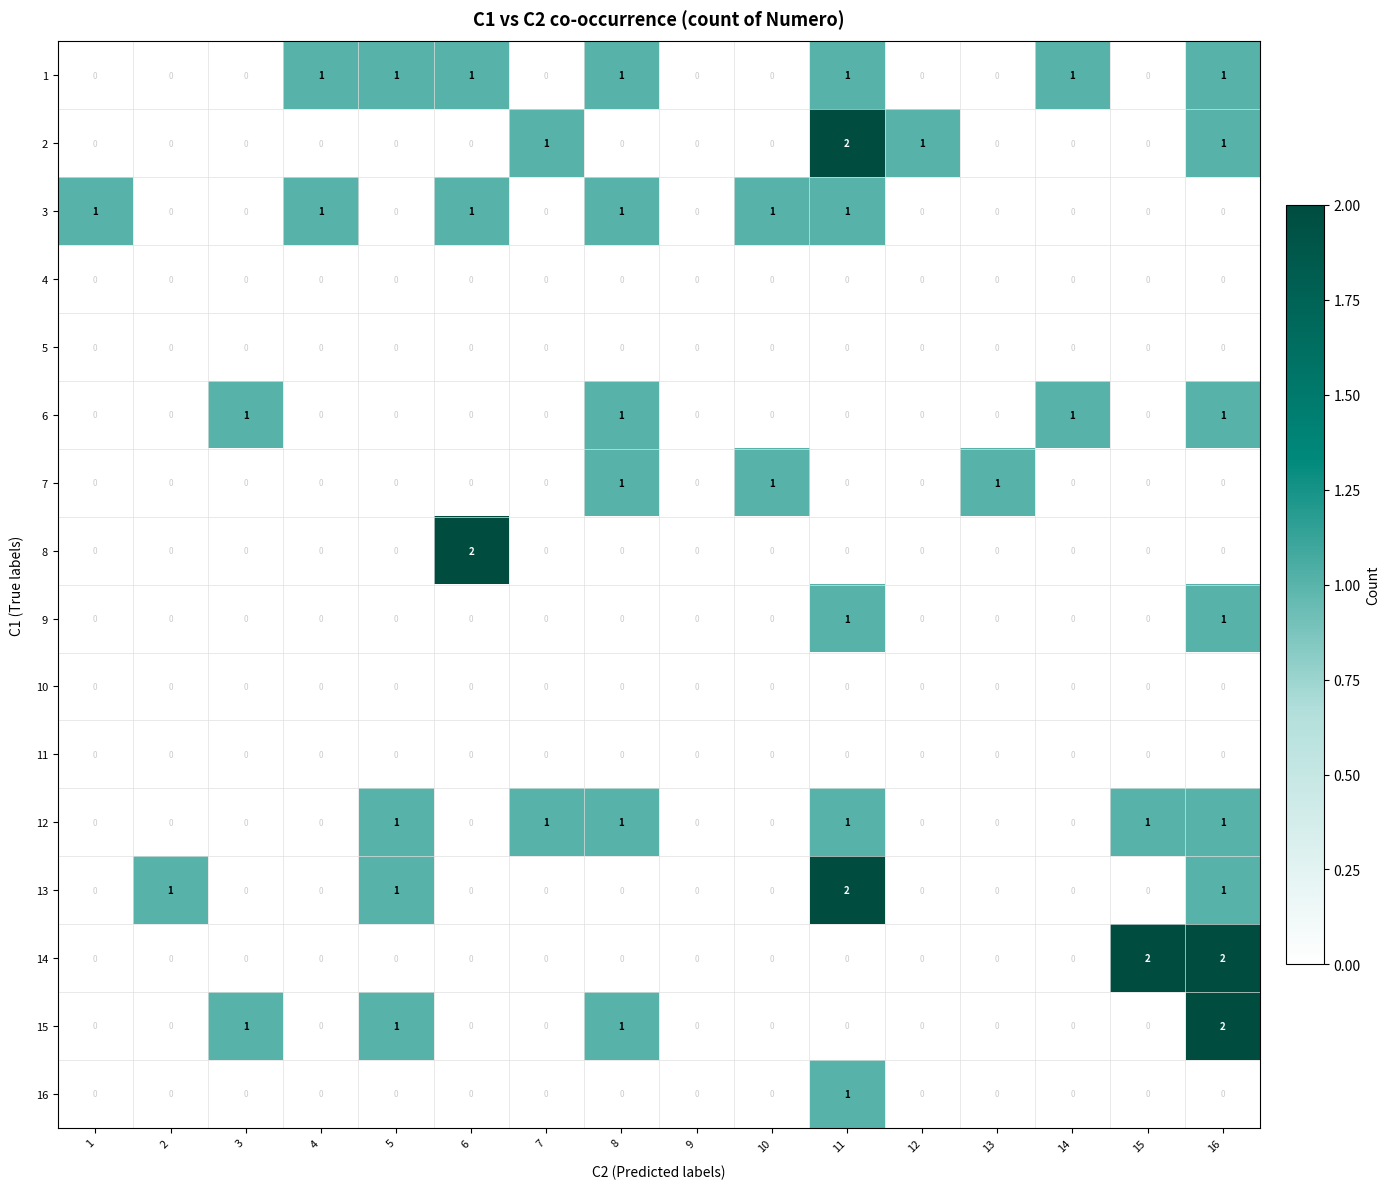

What is the total value across all series at 11?

9